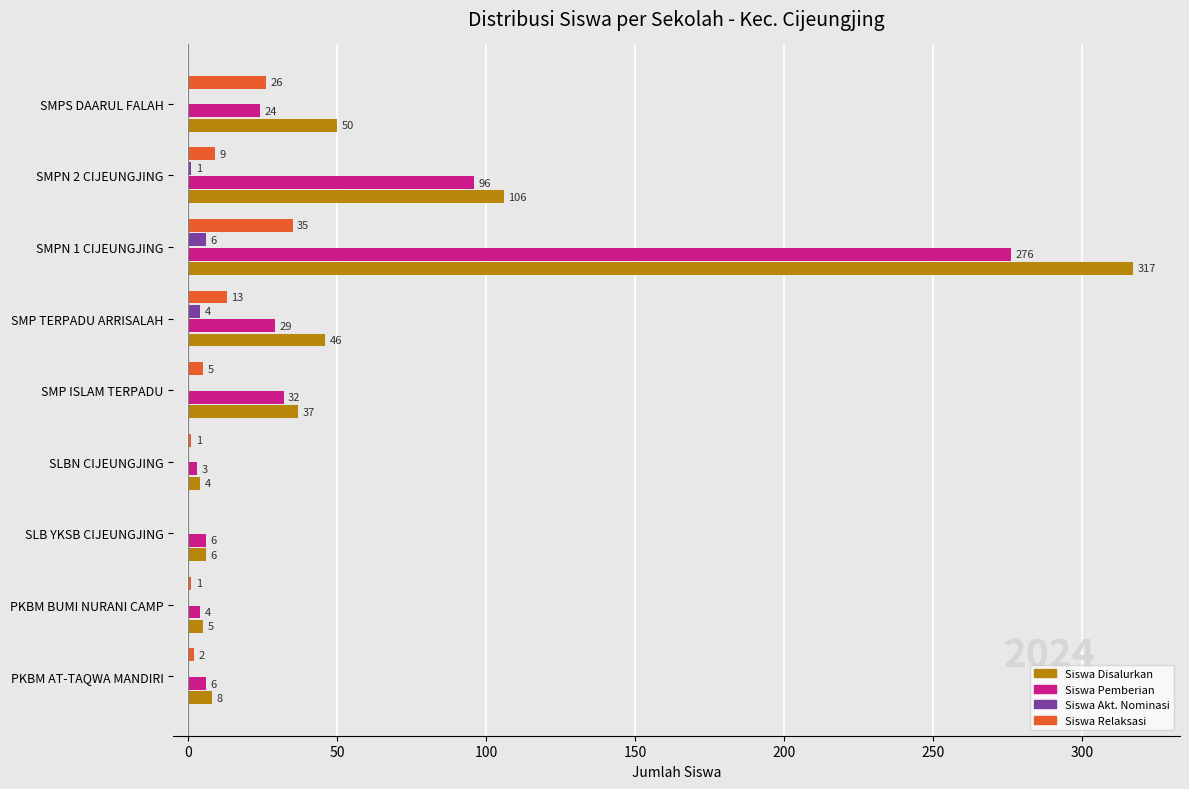

At which label is Siswa Pemberian closest to 139?

SMPN 2 CIJEUNGJING